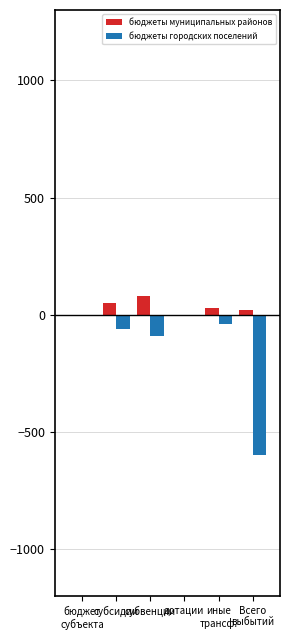

What is the sum of the бюджеты городских поселений values at Всего
выбытий and субвенции?

-689.6